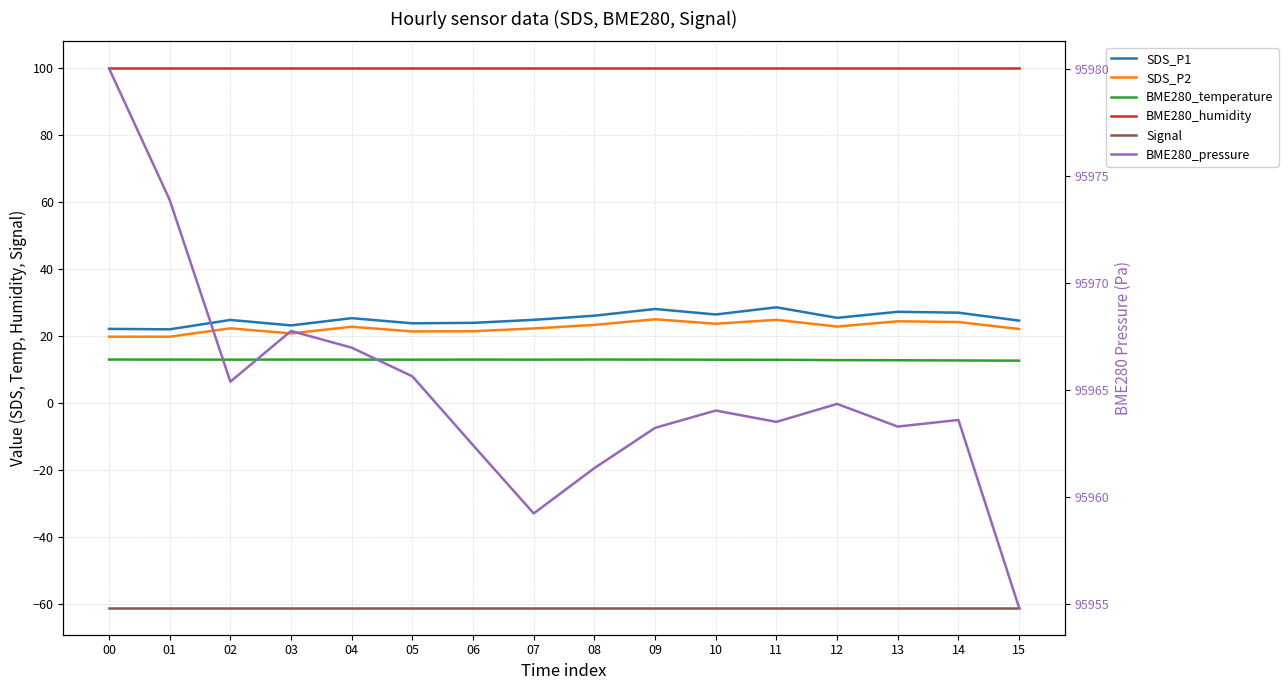

What is the spread (max minus min) of values at 01?

96034.9